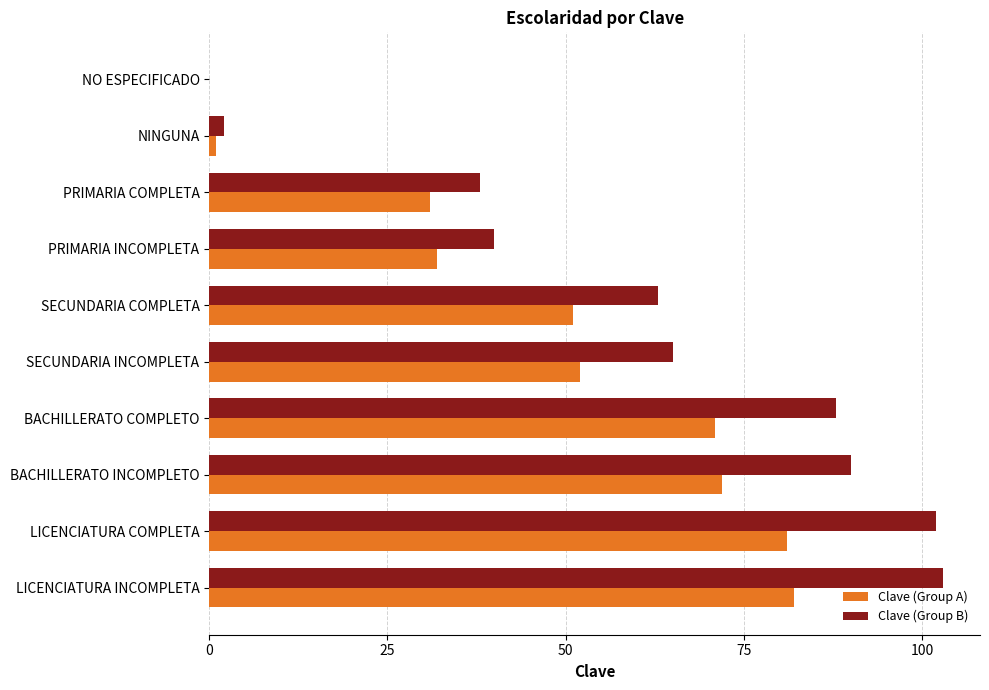

What is the average value of the Clave (Group B) series?

59